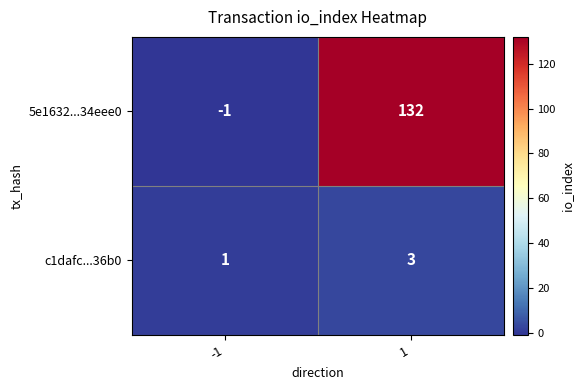

Reading right to left, extract all data points from this chart.

5e1632...34eee0: 132	-1
c1dafc...36b0: 3	1